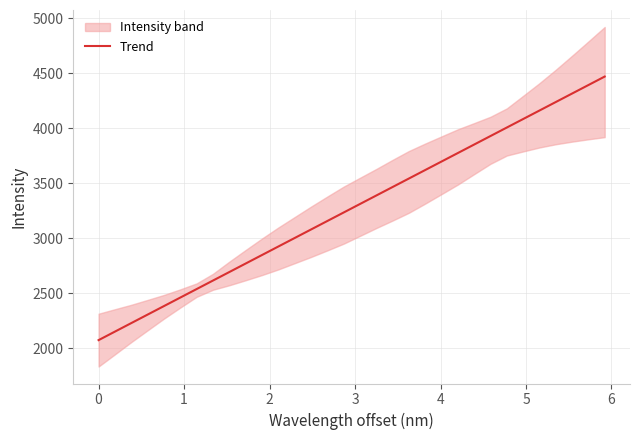

What is the maximum value shown in the chart?

4470.5